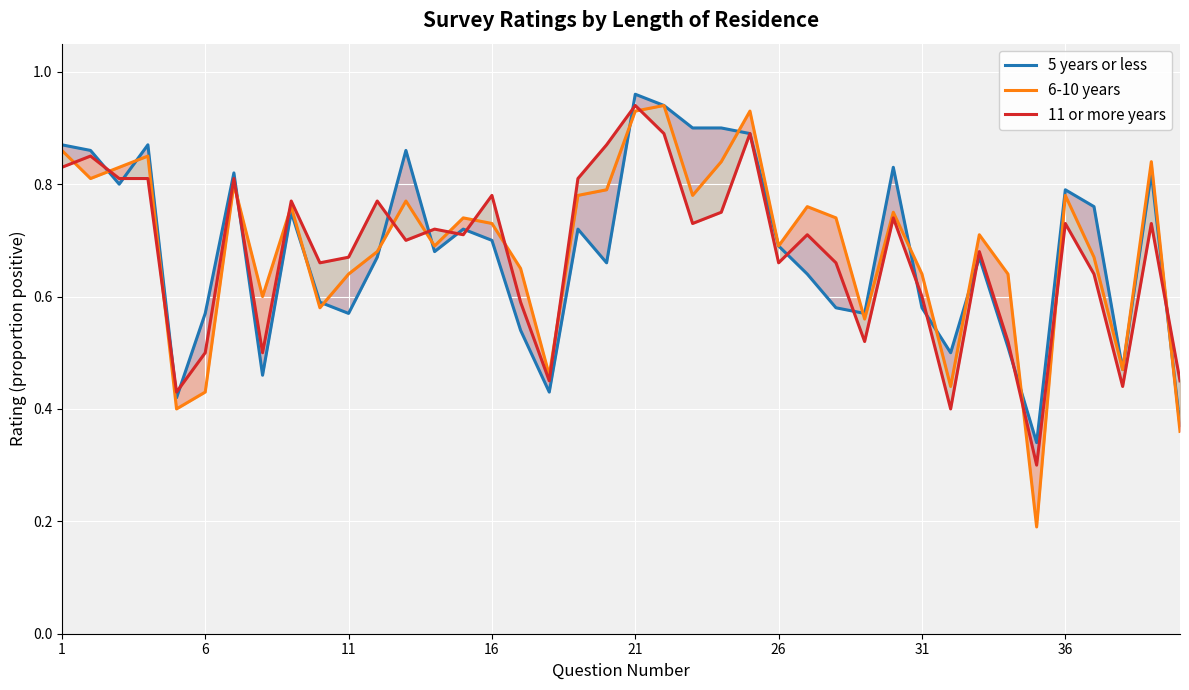

What are all the series names shown in the legend?

5 years or less, 6-10 years, 11 or more years